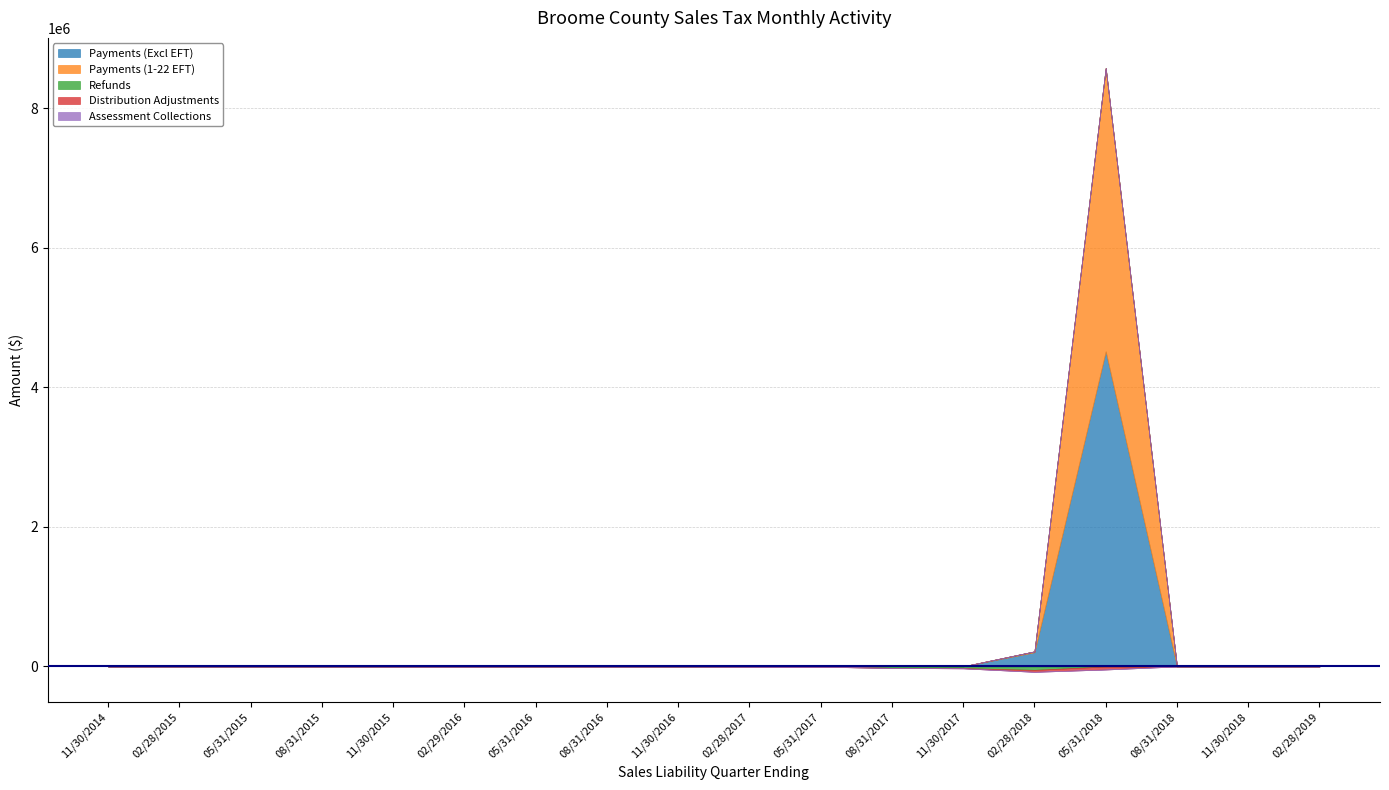

What is the label of the 13th point from the right?

02/29/2016